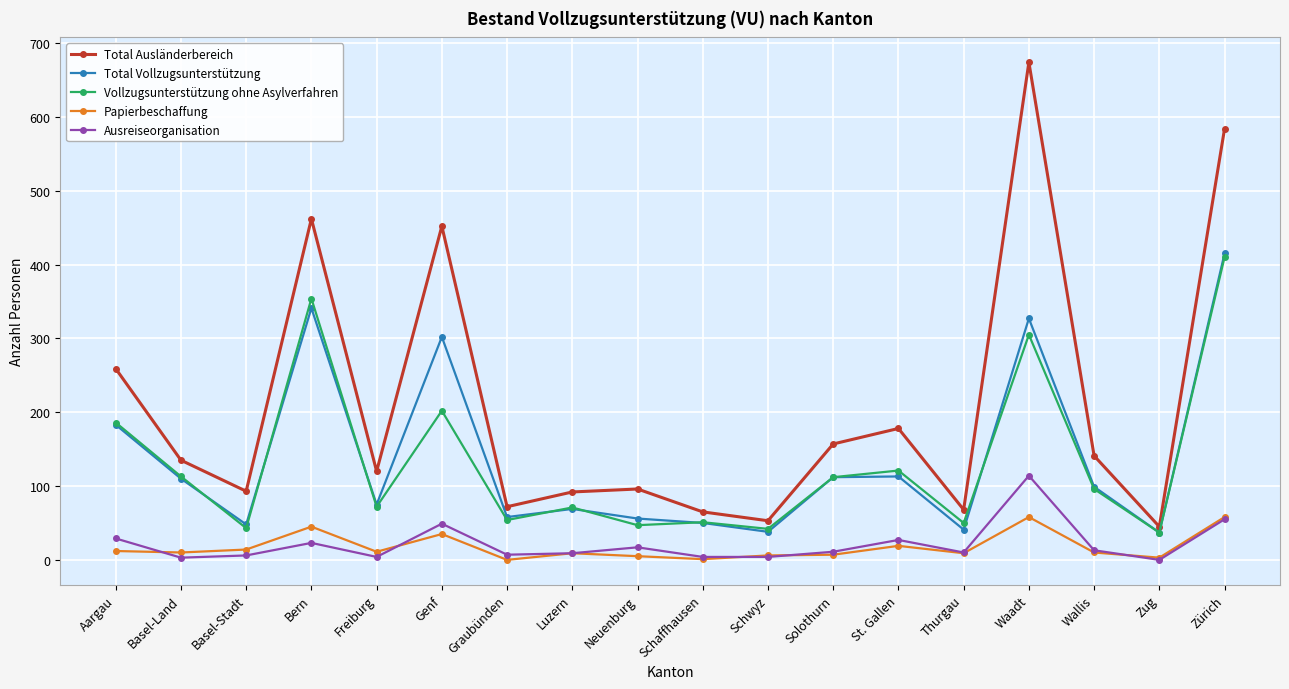

The value of Total Ausländerbereich at Genf is 452. True or false?

True